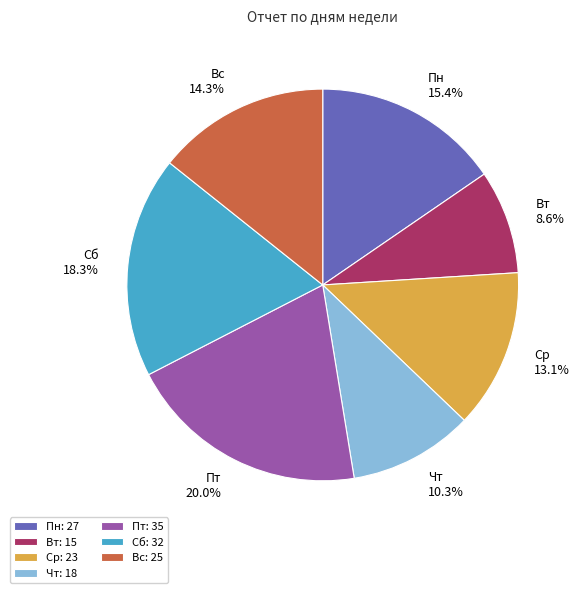

Count the number of slices in the pie.

7